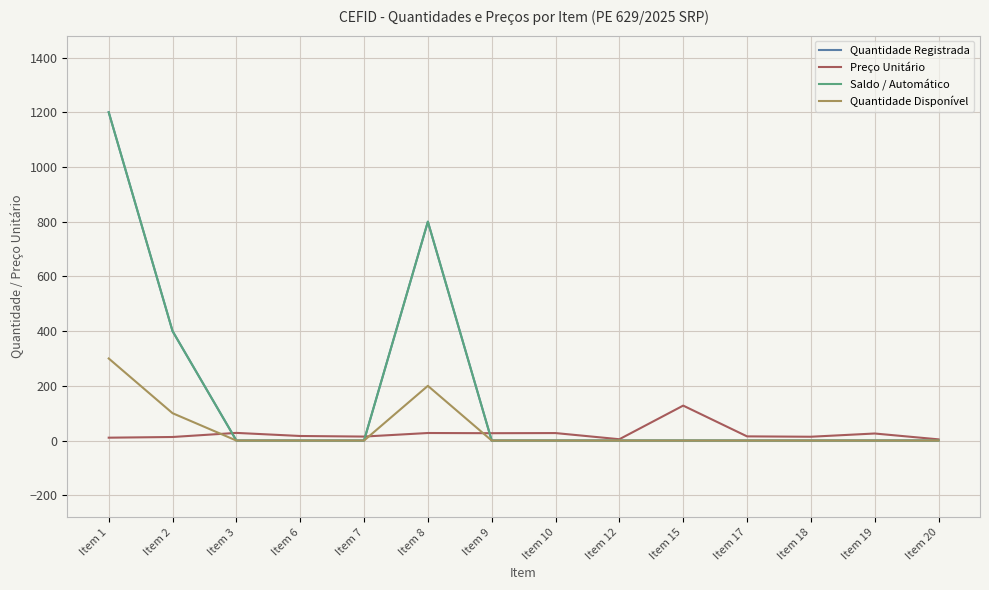

At how many categories does at least one series exceed 148?

3